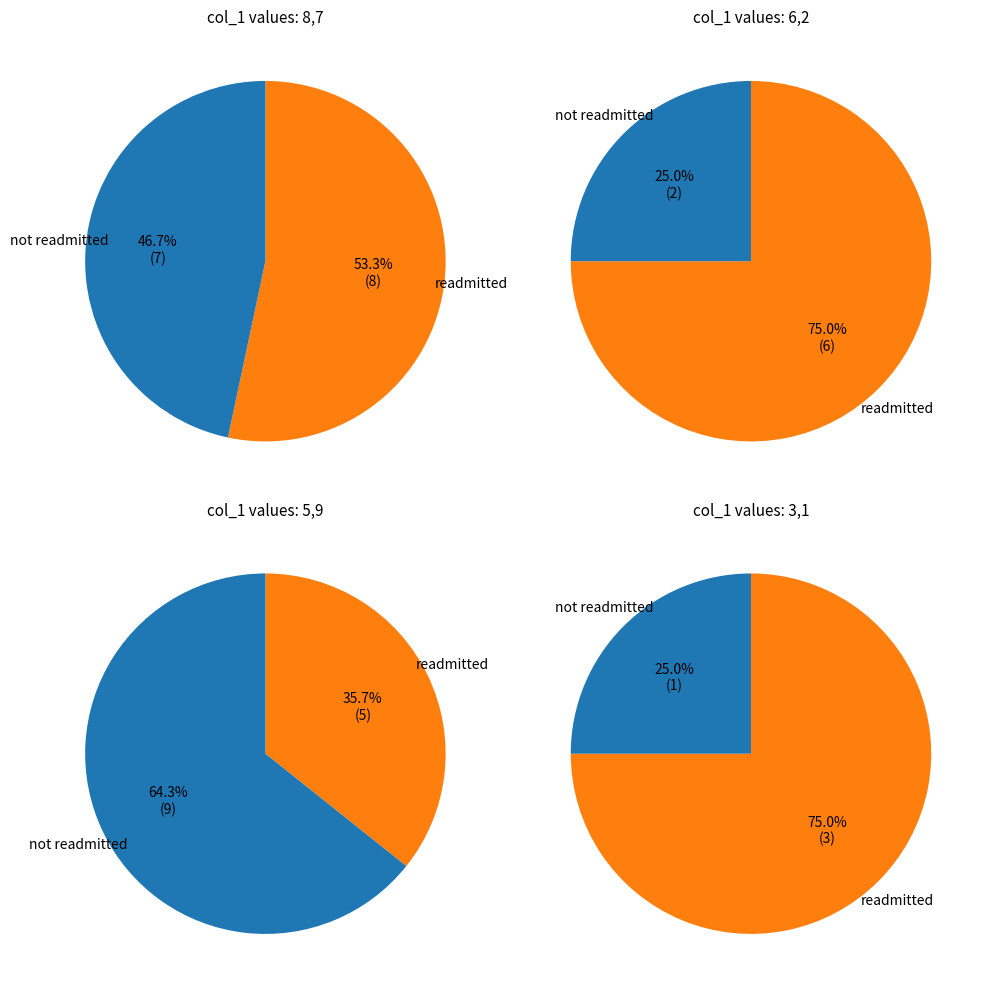

Is the sum of 8 and 6 greater than half?

No